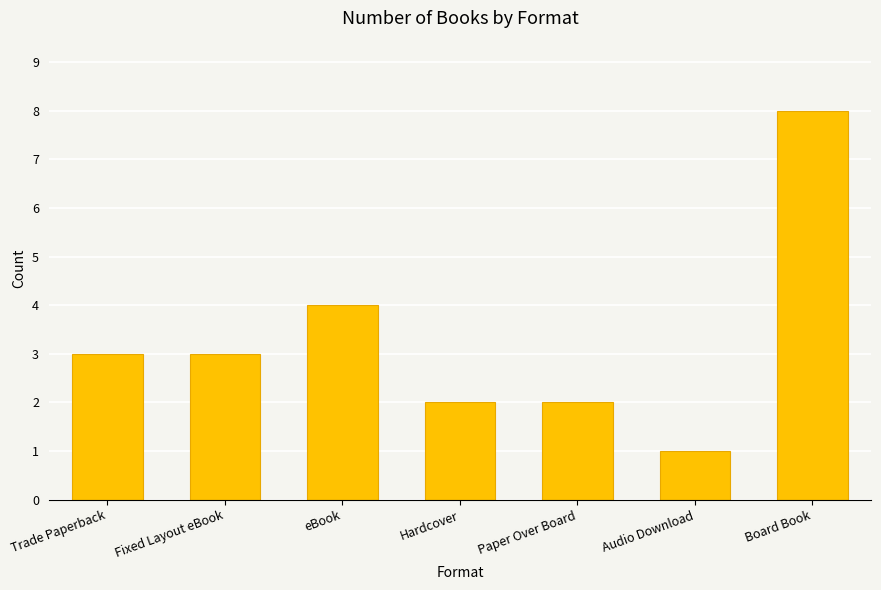

What is the sum of all values?

23